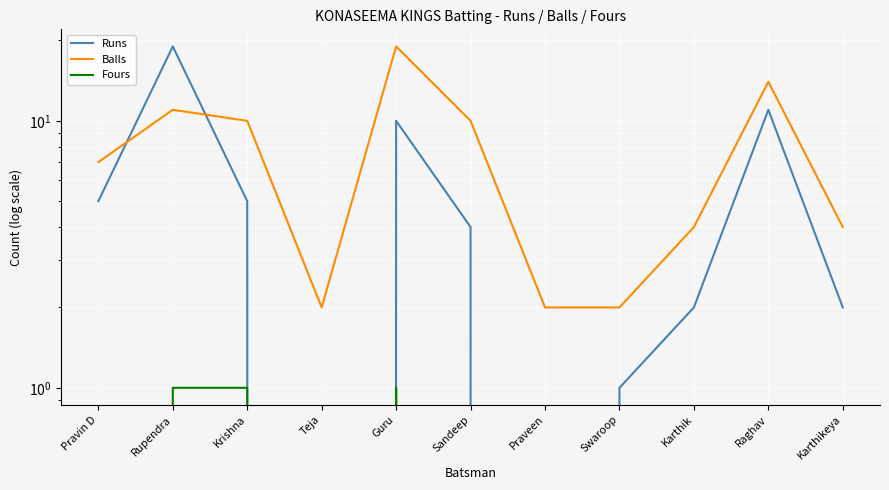

Where is the first local minimum for Balls?

Teja